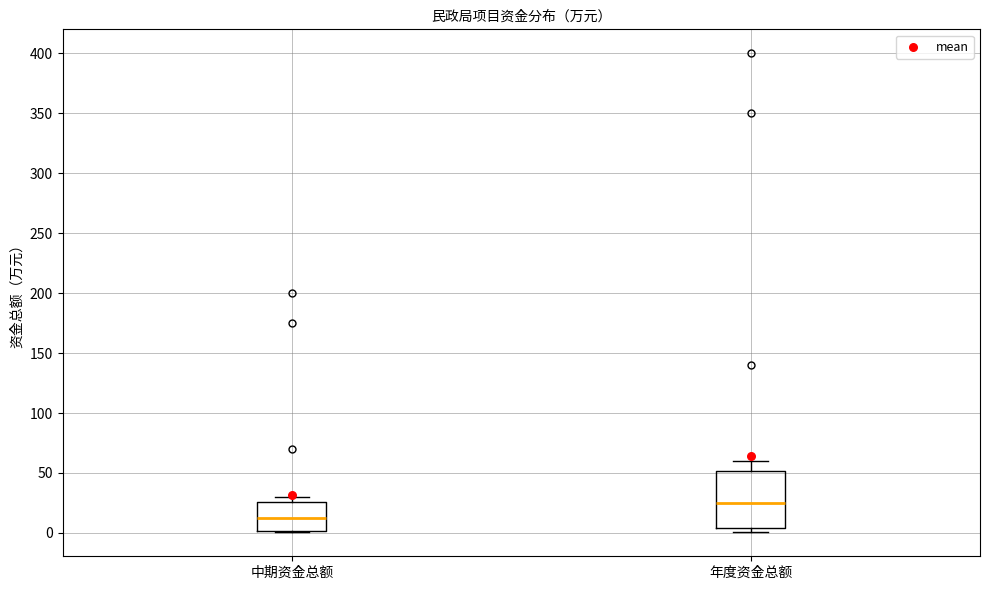

Reading left to right, read every box against the y-axis: the position of its median line, the range the box covers, and the ends of its whiskers. The values are not printed on the chart, so give them approximately, as read against the axis.

中期资金总额: median 15, box 0 to 25, whiskers 0 to 30
年度资金总额: median 25, box 5 to 50, whiskers 0 to 60